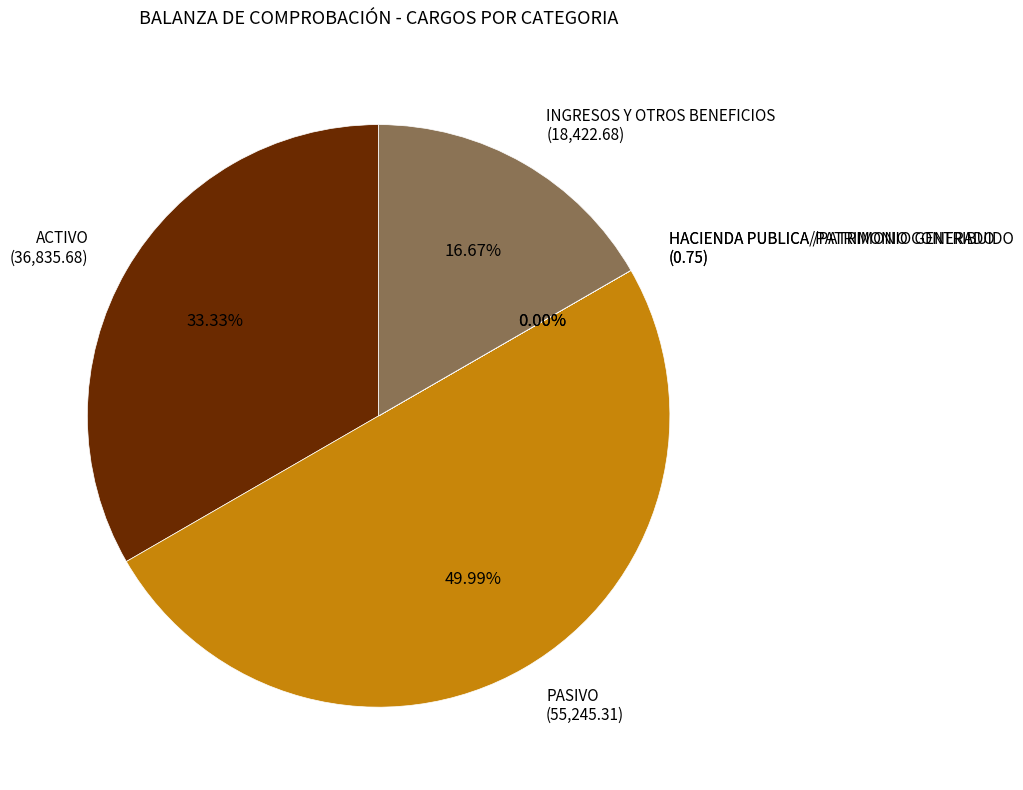

To the nearest percent, what is the average slice percentage?

20%